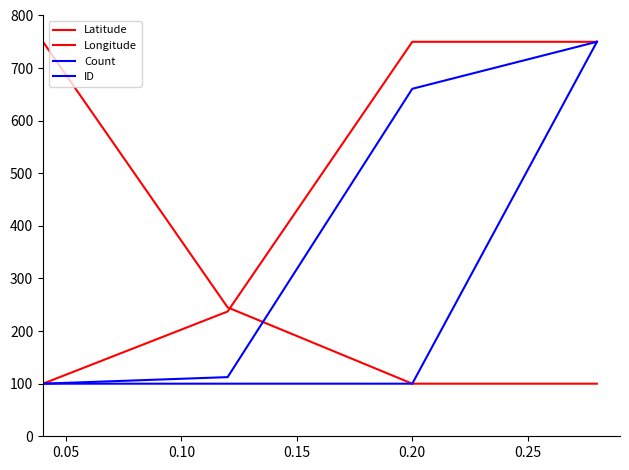

What is the value of the Latitude point at the 1st from the left?

100.0